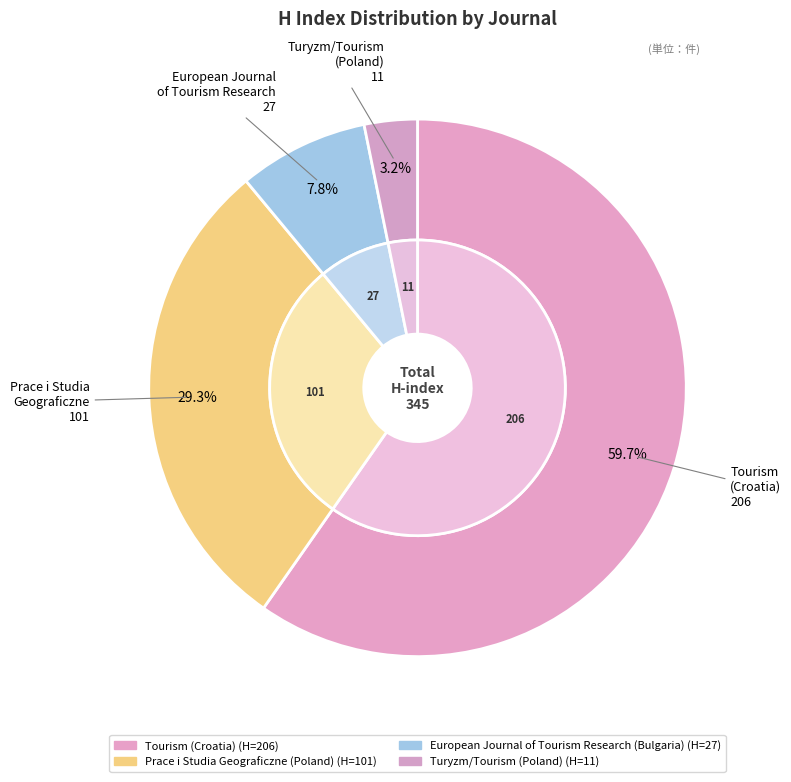

True or false: European Journal of Tourism Research (Bulgaria) accounts for 1% of the total.

False